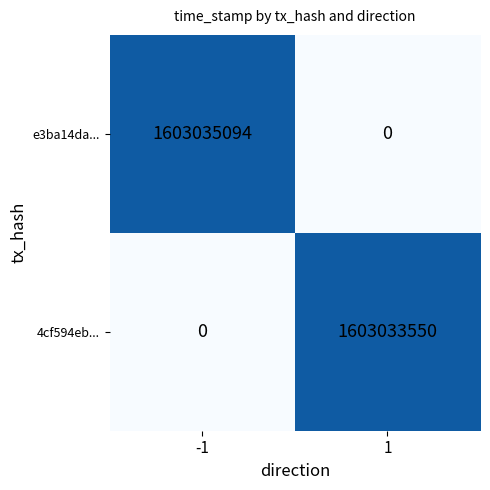

What is the spread (max minus min) of values at 1?

1603033550